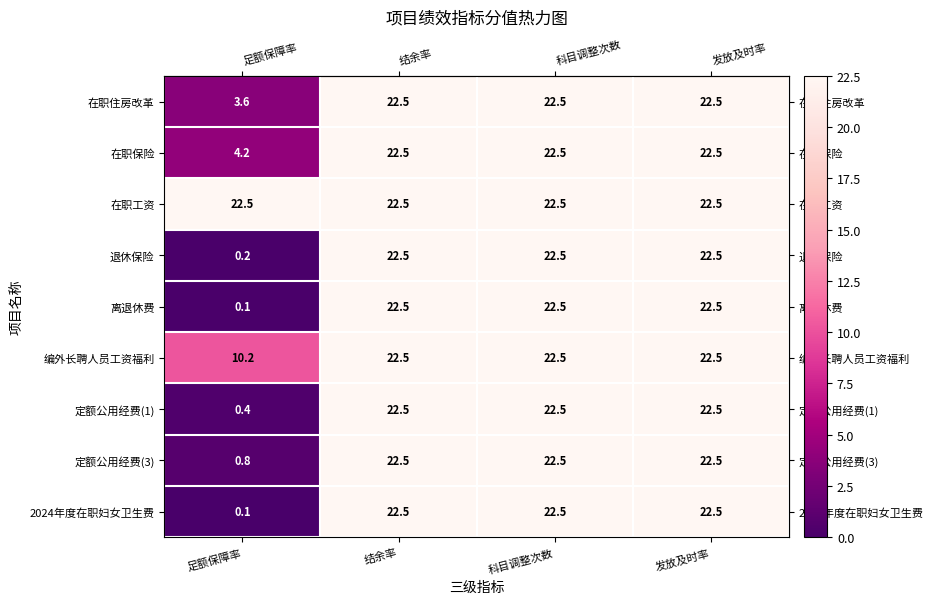

What is the total value across all series at 结余率?

202.5